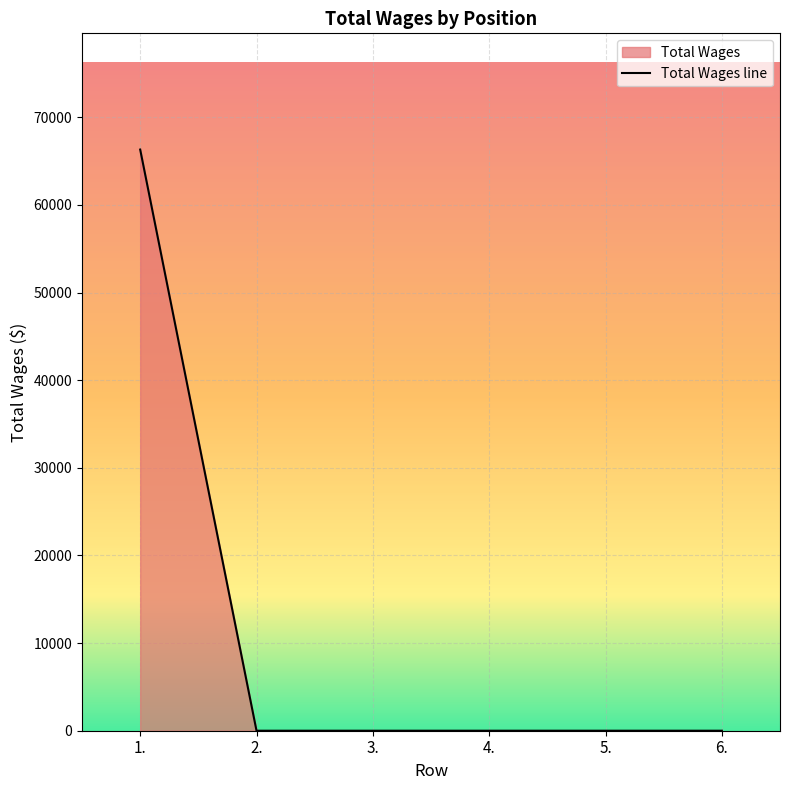

True or false: the data has more than 2 interior local peaks.

False